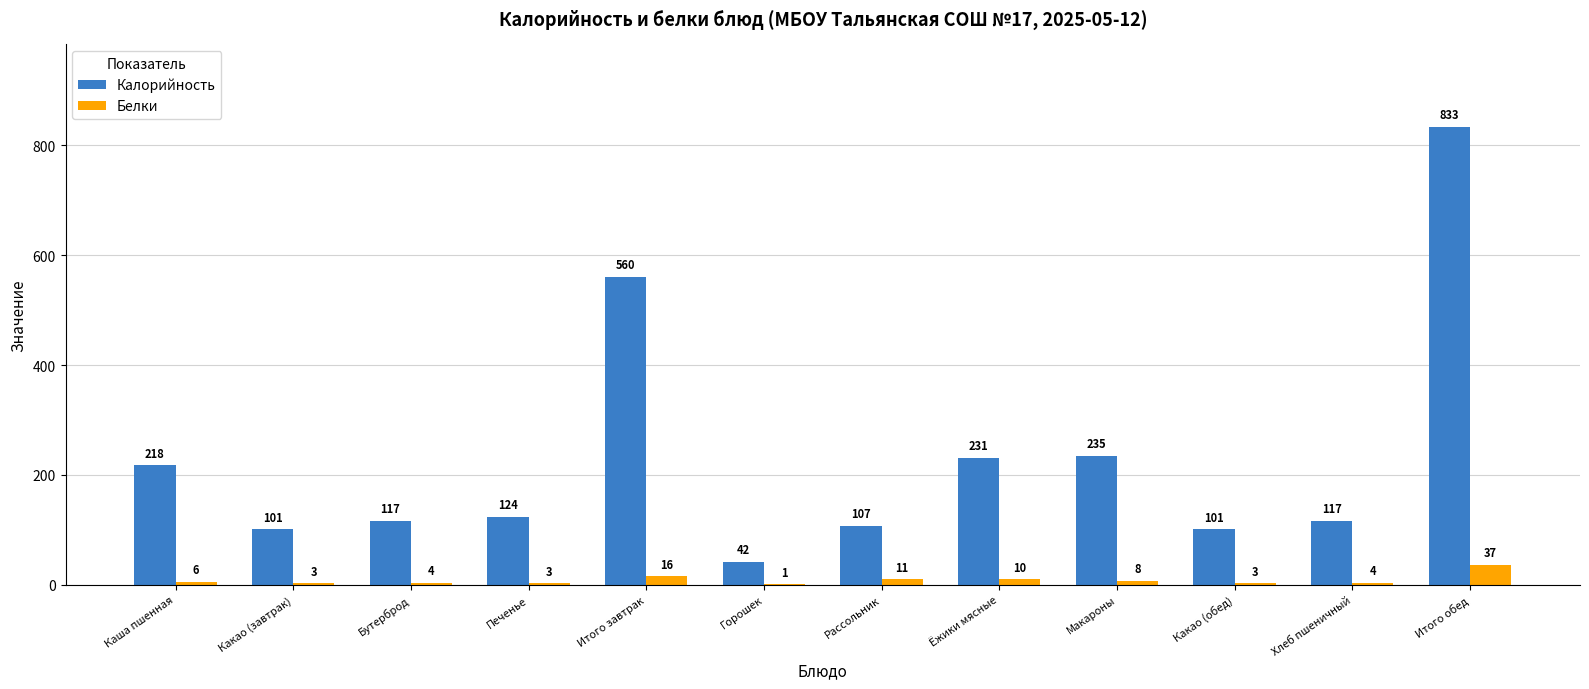

True or false: Калорийность has a value of 235.0 at Макароны.

True